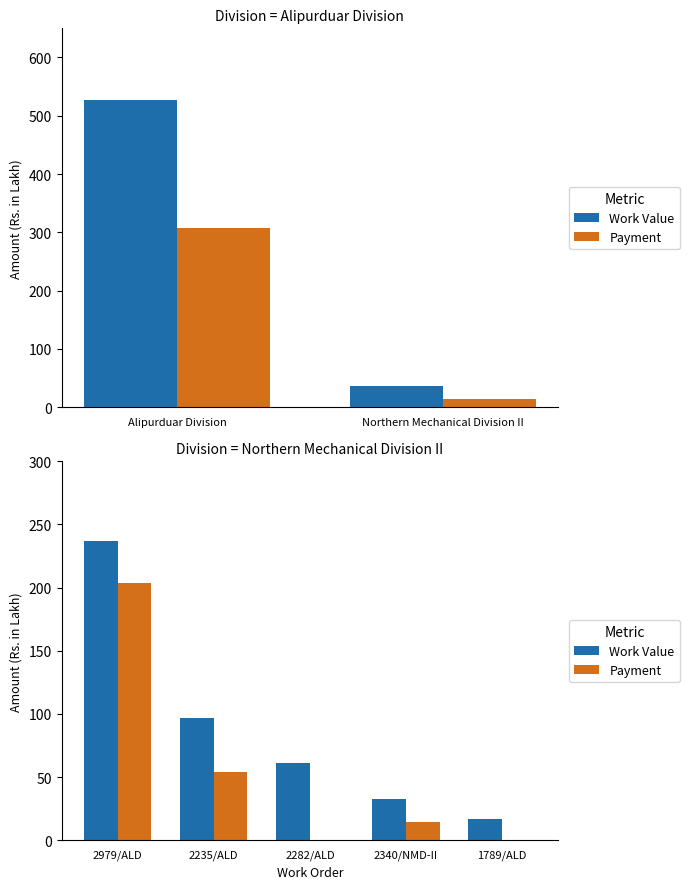

Where is Payment nearest to the value 101?

2235/ALD